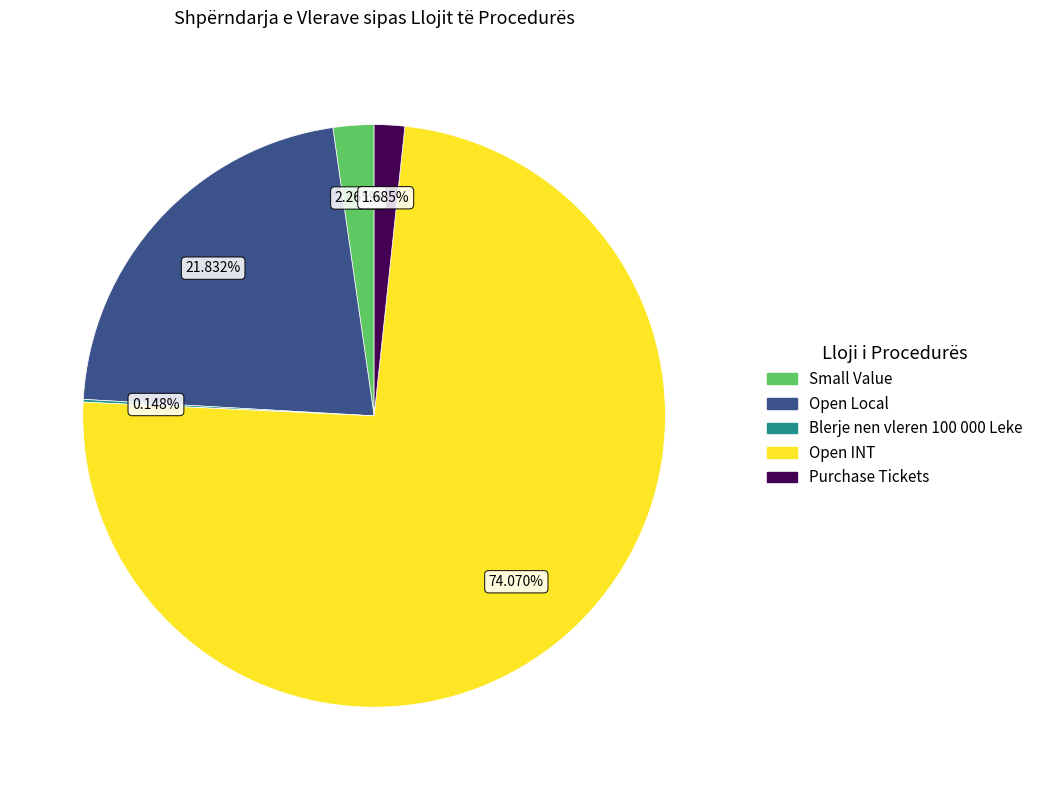

Is there any slice that represents more than half of the pie?

Yes